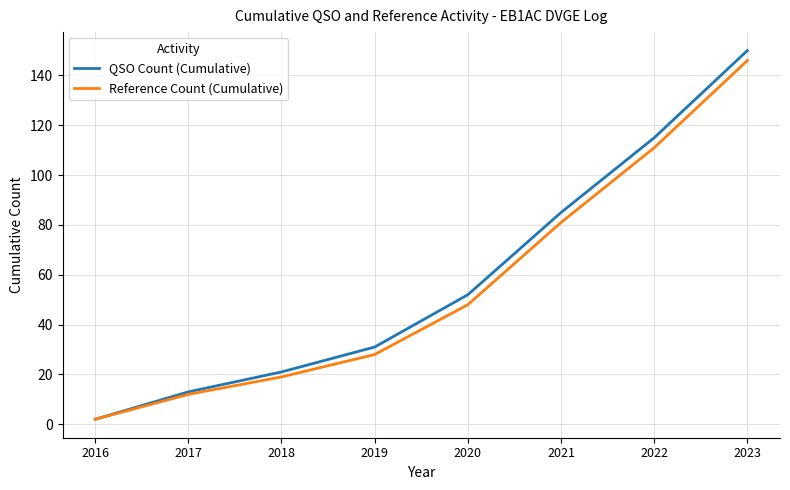

The value of QSO Count (Cumulative) at 2023 is 78. True or false?

False